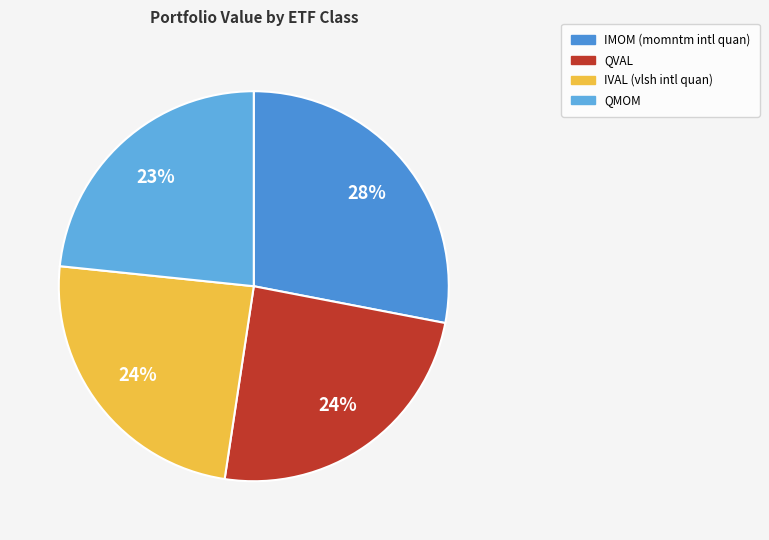

What percentage is the QMOM slice, to the nearest percent?

23%